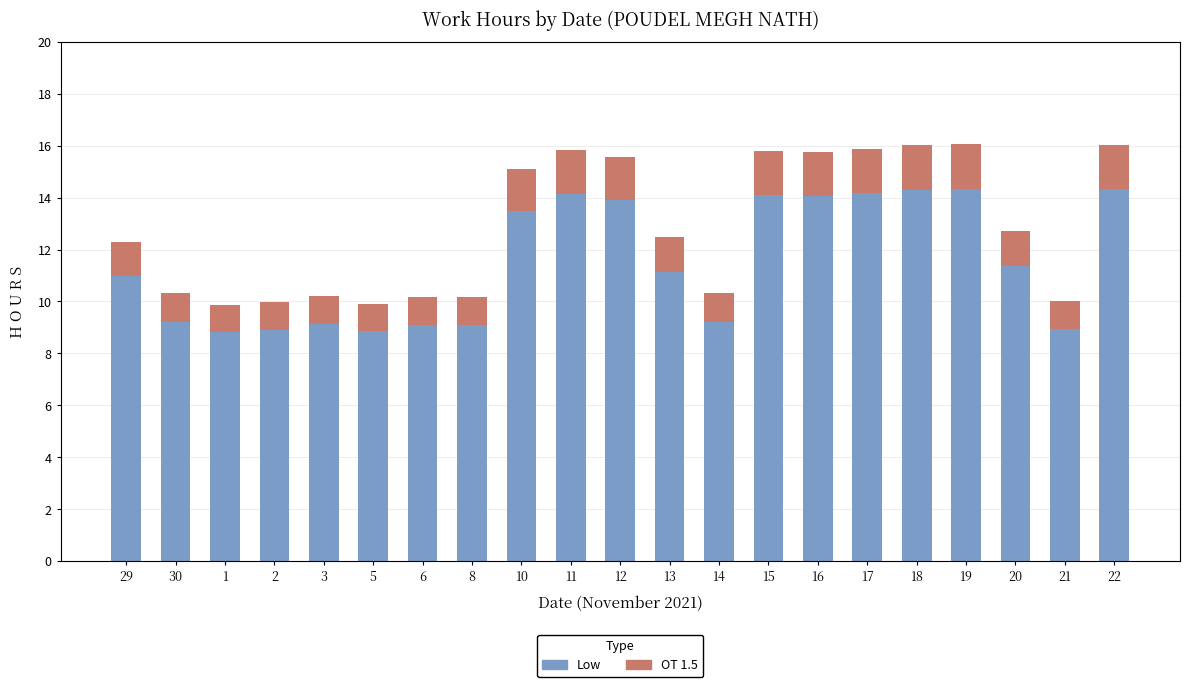

What is the total value across all series at 29?

12.3